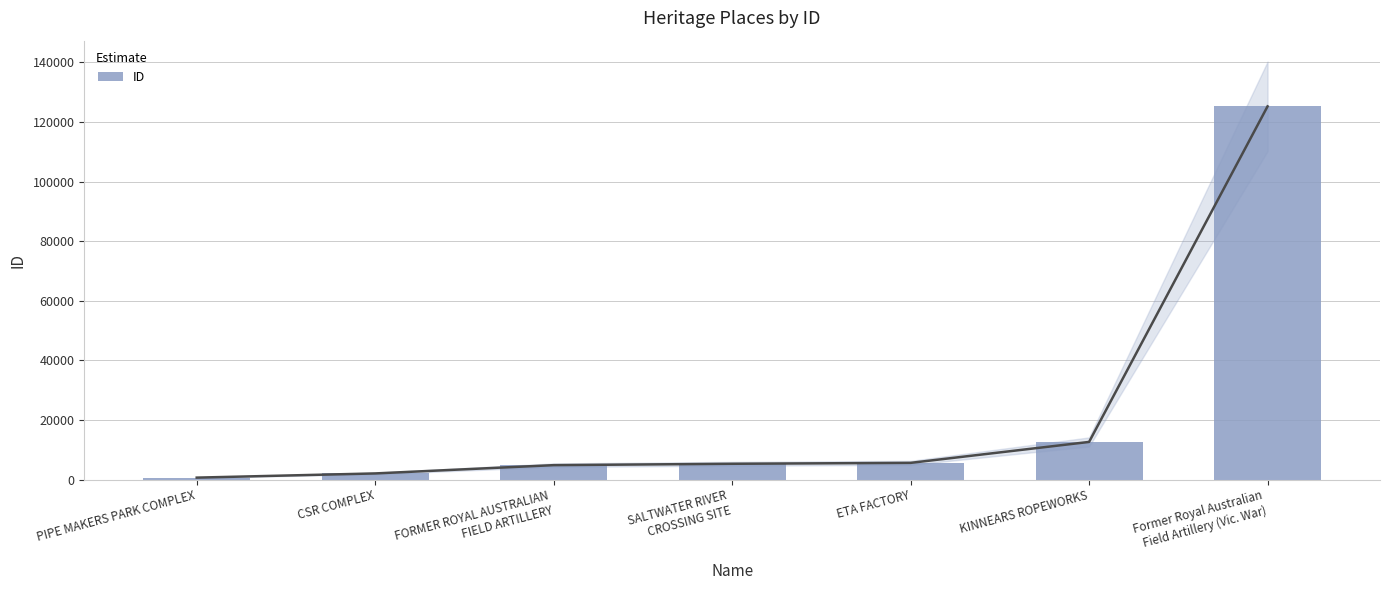

At which label does the data first exceed 5316?

ETA FACTORY